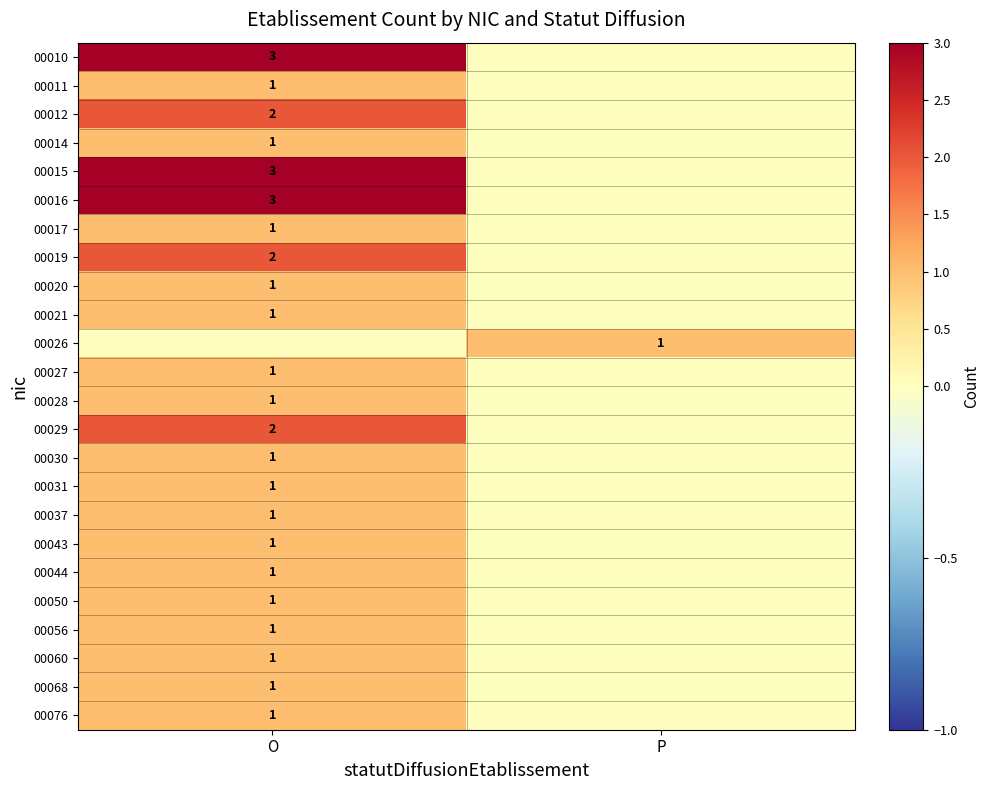

The value of 00030 at O is 1. True or false?

True